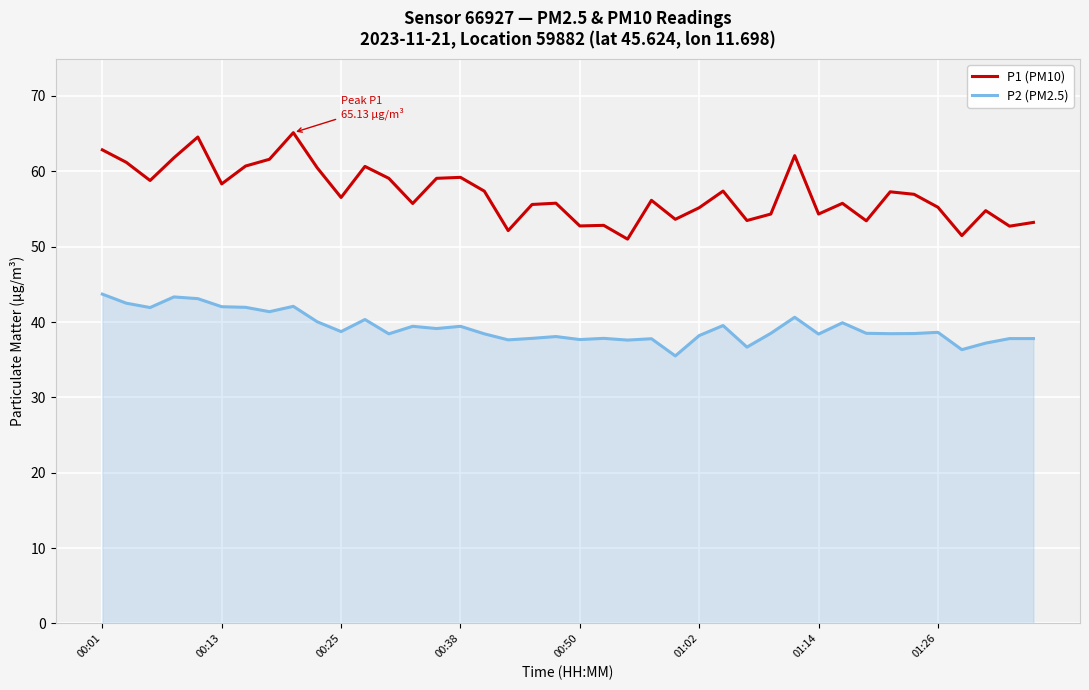

What is the minimum value for P1 (PM10)?

51.0